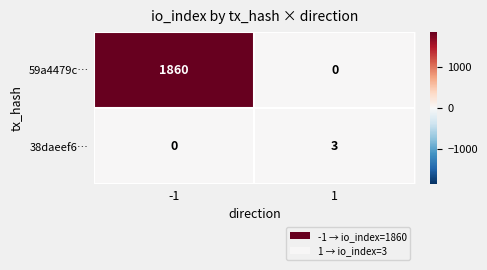

Is it true that 38daeef6… equals 4 at 1?

False